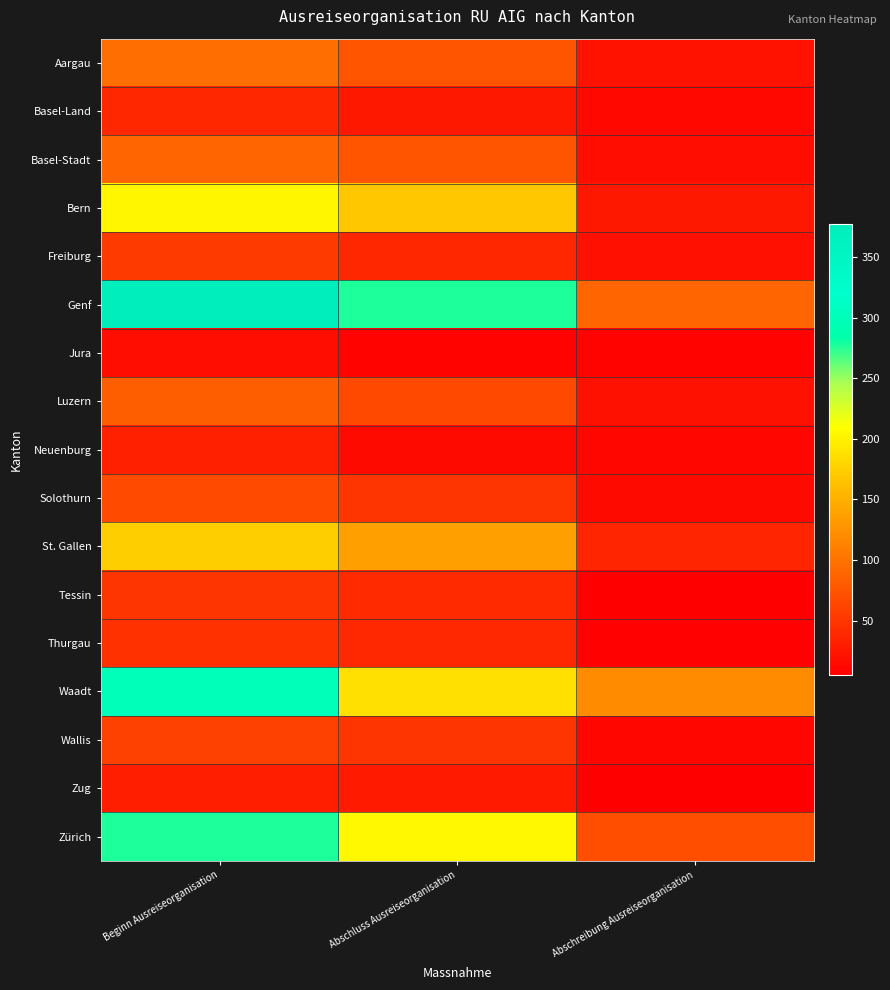

What is the maximum value shown in the chart?

377